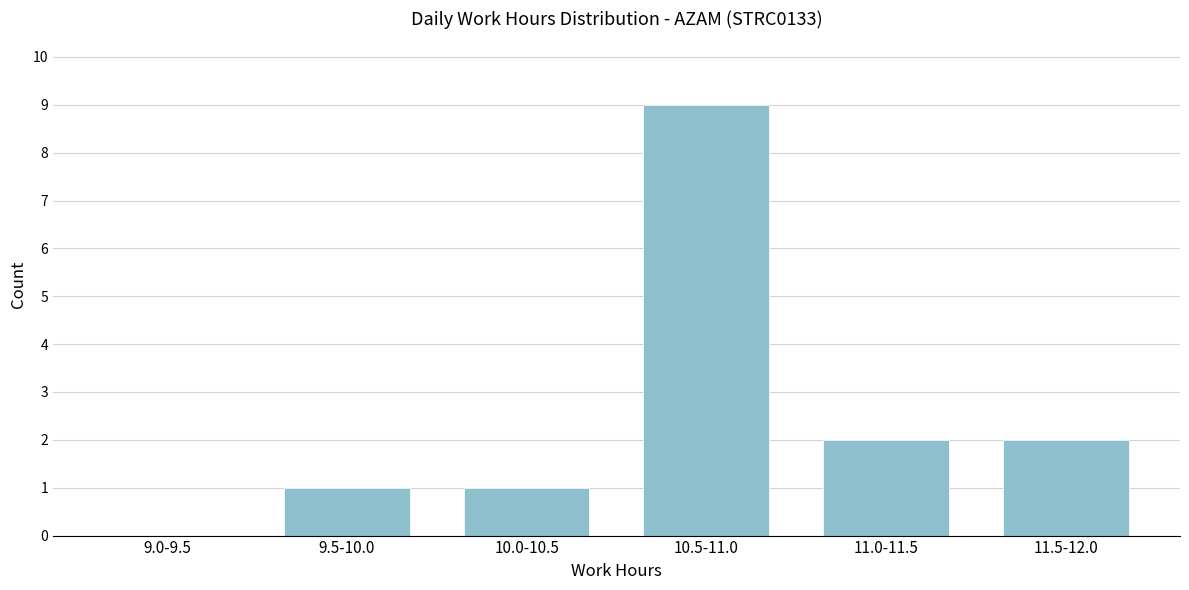

Reading left to right, extract all data points from this chart.

9.0-9.5=0	9.5-10.0=1	10.0-10.5=1	10.5-11.0=9	11.0-11.5=2	11.5-12.0=2